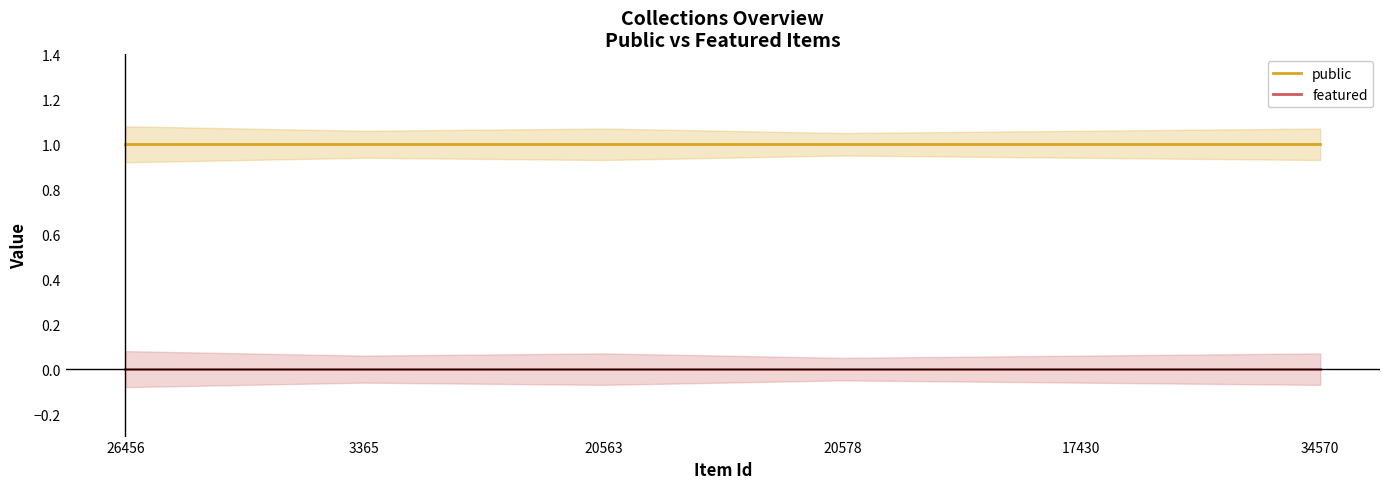

Reading left to right, transcribe all the data shown in this chart.

public: 26456=1	3365=1	20563=1	20578=1	17430=1	34570=1
featured: 26456=0	3365=0	20563=0	20578=0	17430=0	34570=0